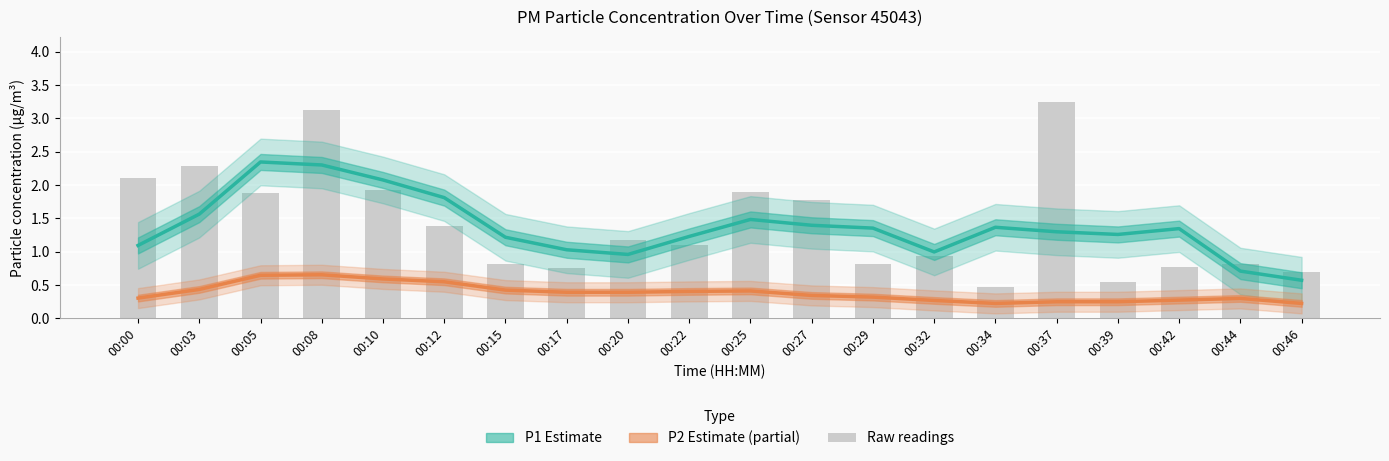

Between 00:46 and 00:34, which is larger?

00:34